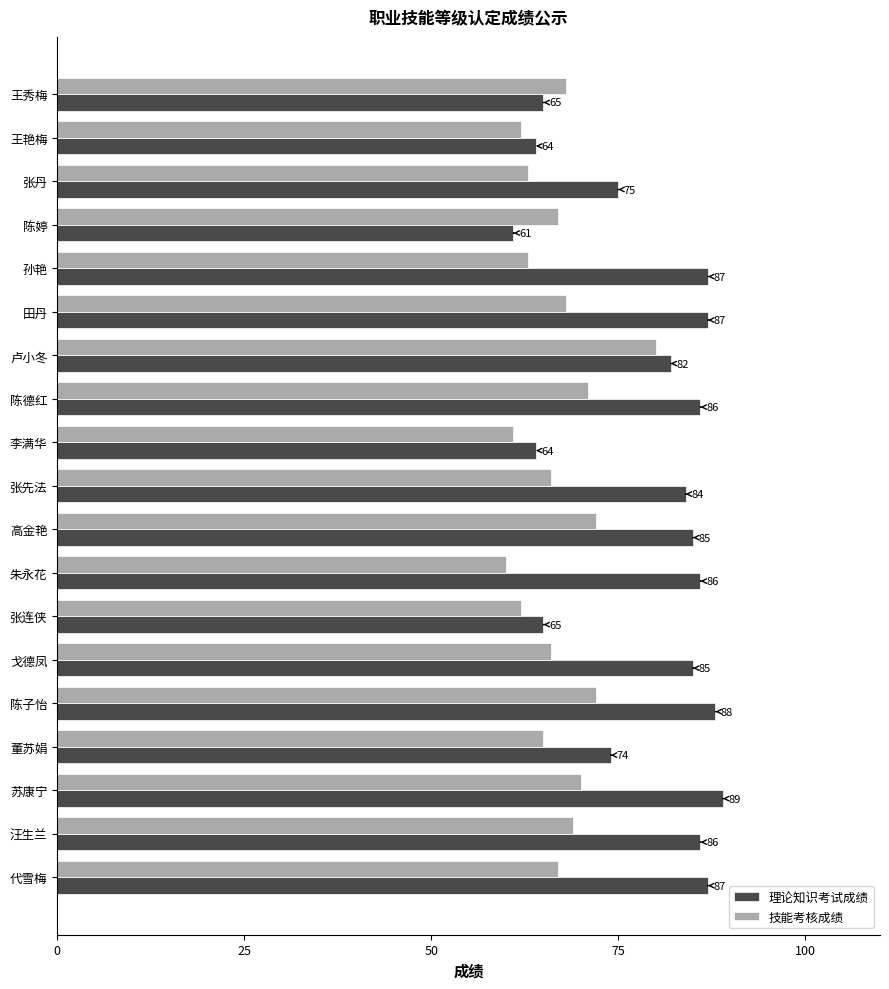

What is the total value across all series at 王艳梅?

126